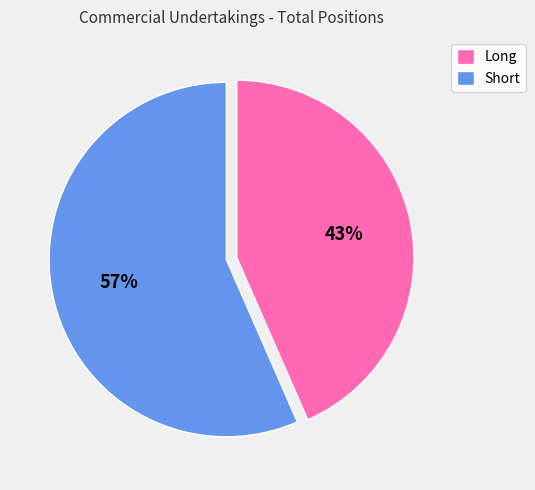

Which category accounts for the majority?

Short